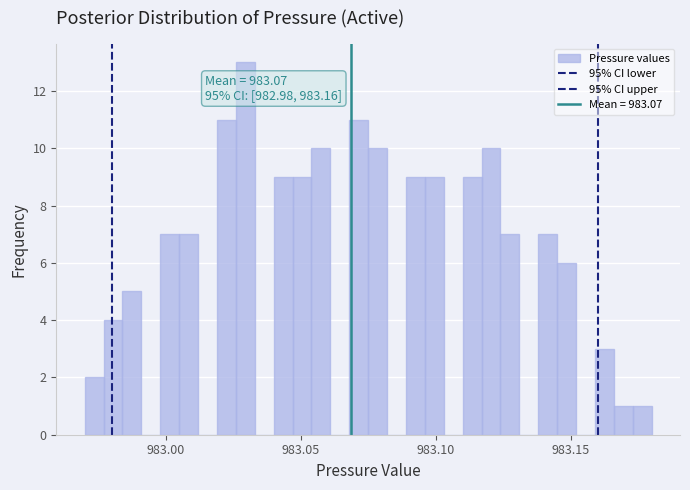

Read against the x-axis, roughly where is the centre of the tallest bar?

983.030